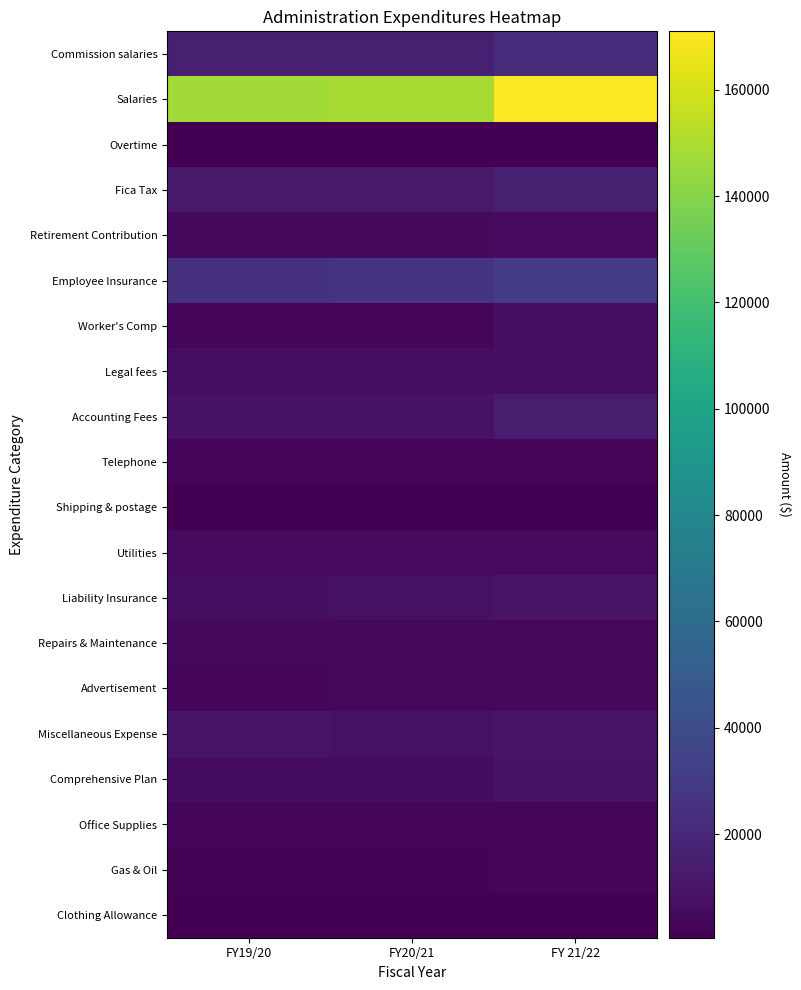

What is the difference between the highest and lowest values at FY19/20?

146967